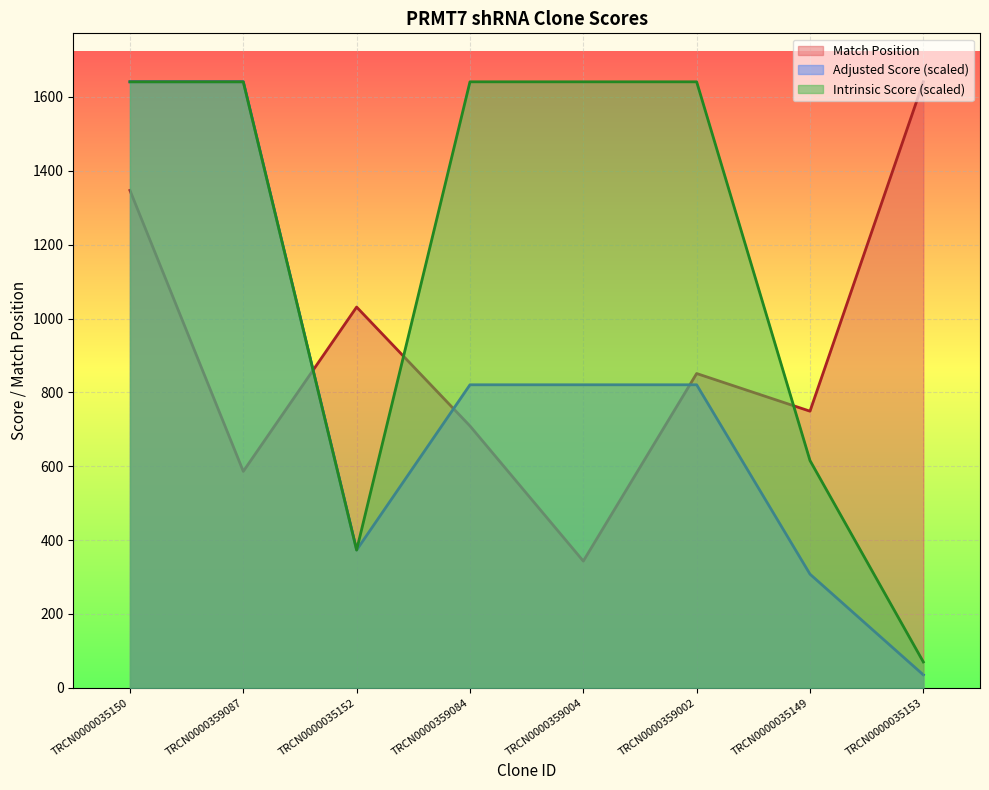

What is the difference between the highest and lowest values at TRCN0000359084?

932.0